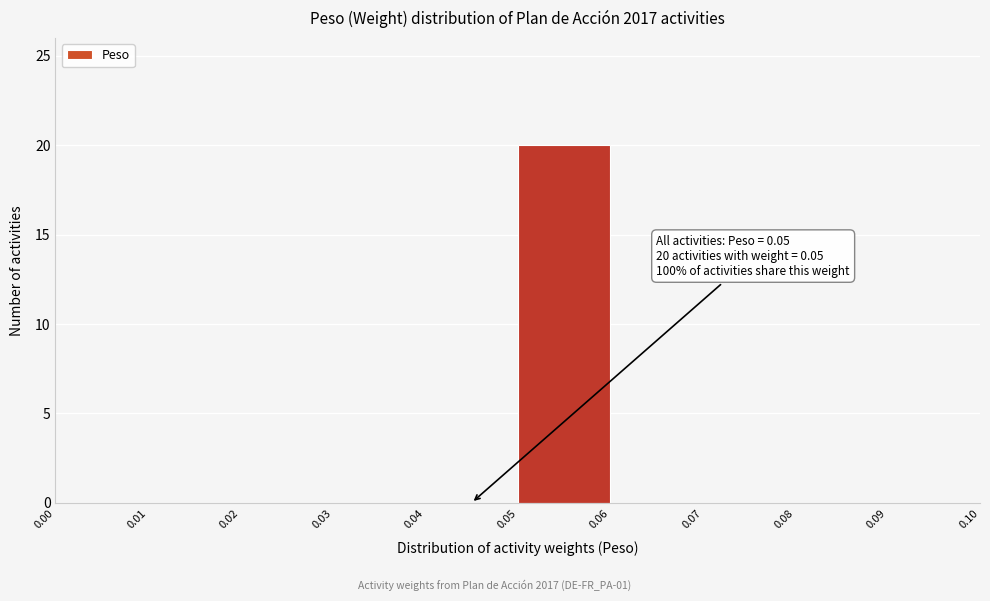

Which range on the x-axis has the tallest bar?

0.05 to 0.06